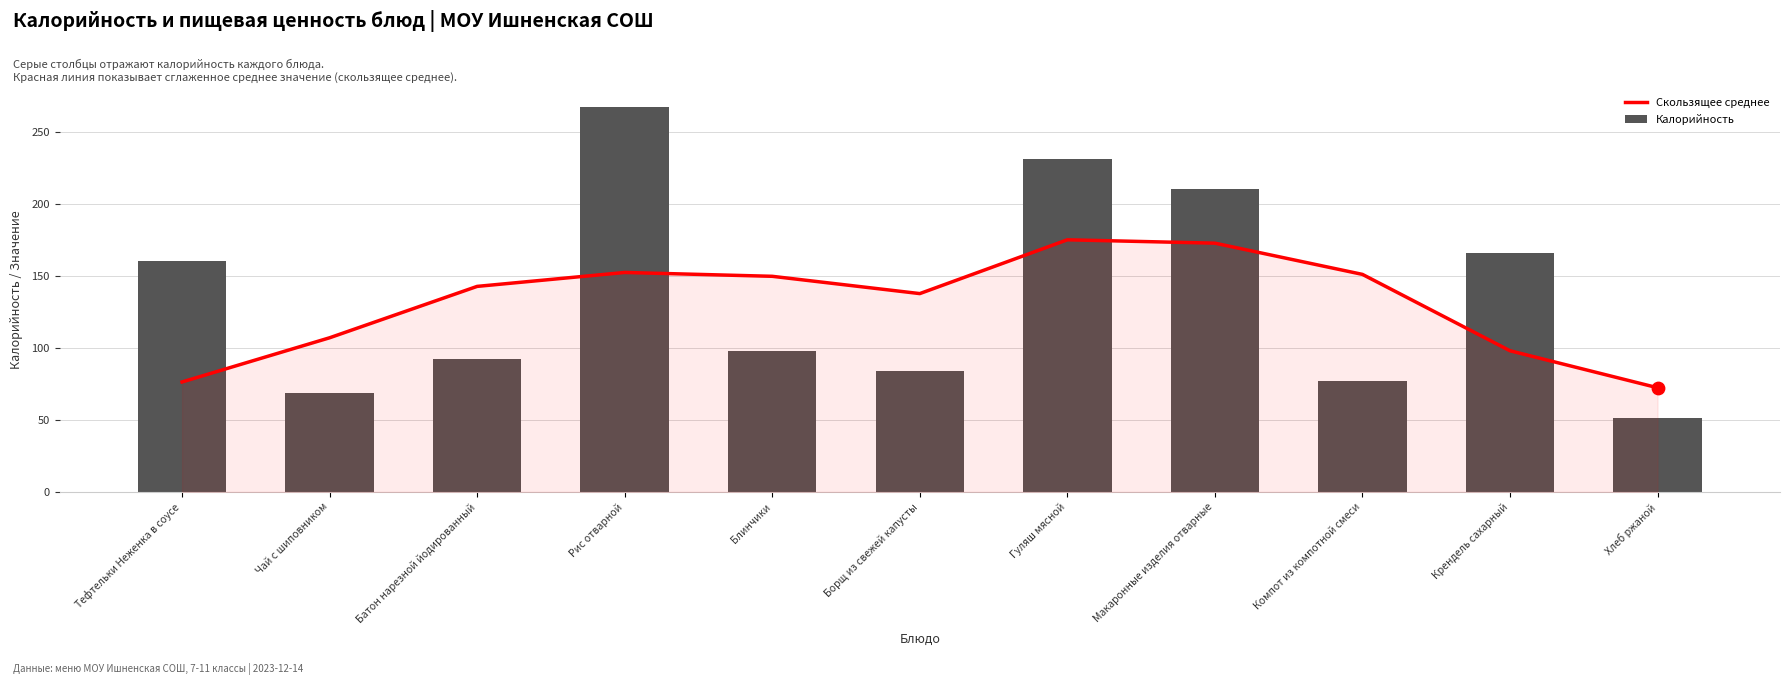

Which series reaches the maximum Y coordinate?

Калорийность